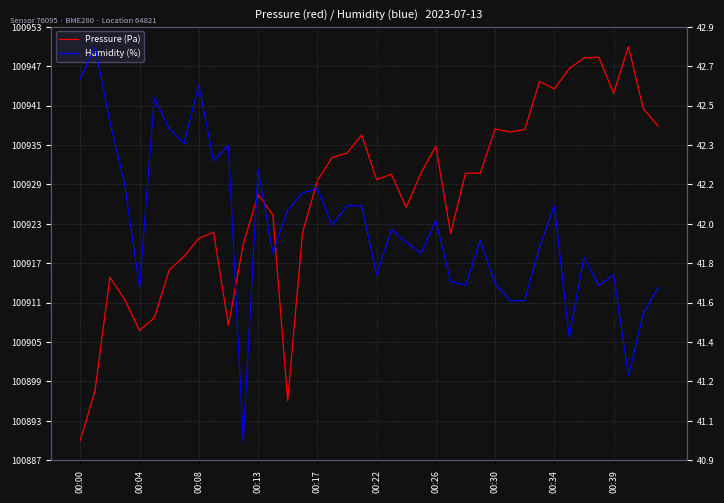

True or false: Humidity (%) has more than 2 points higher than both neighbors.

True